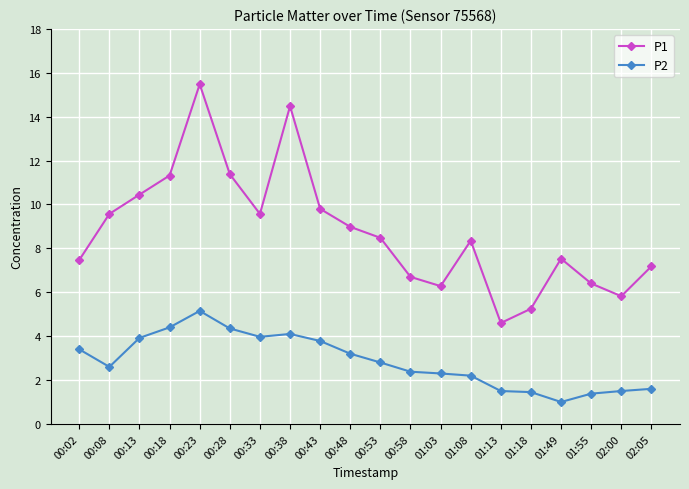

What is the spread (max minus min) of values at 00:58?

4.3